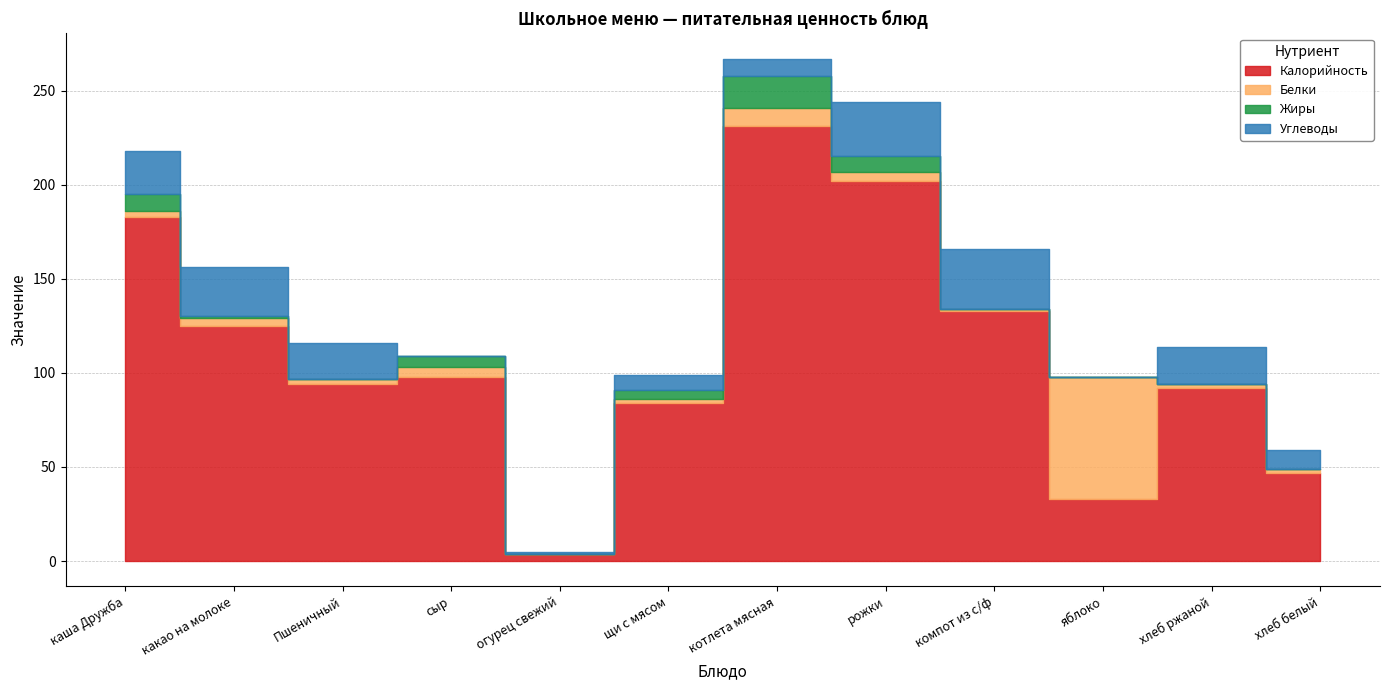

What is the spread (max minus min) of values at яблоко?

65